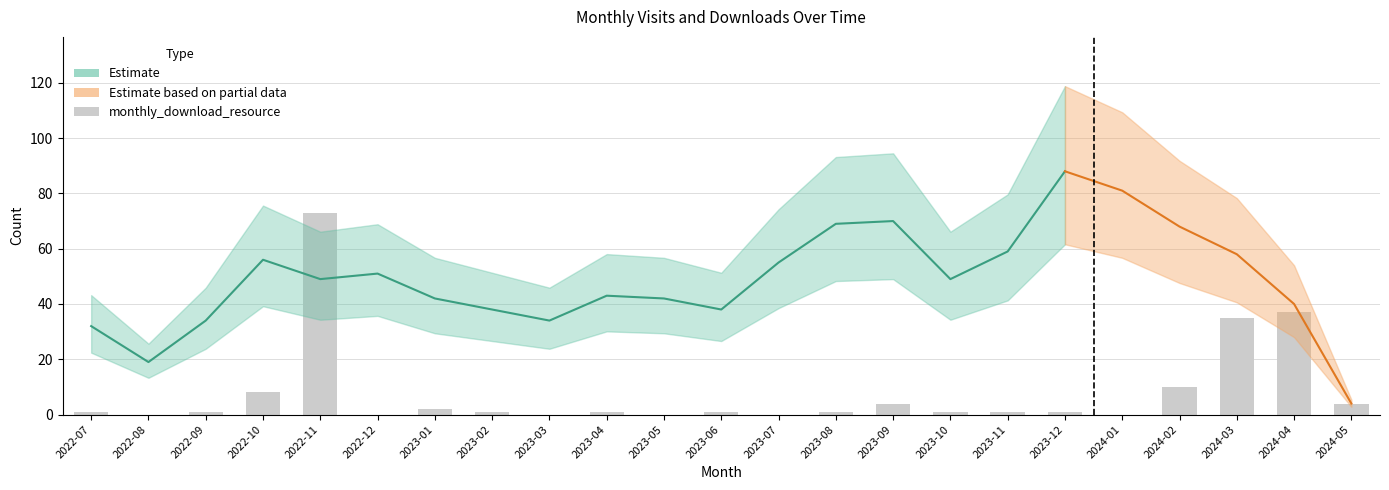

Where does the data first go above 1?

2022-10